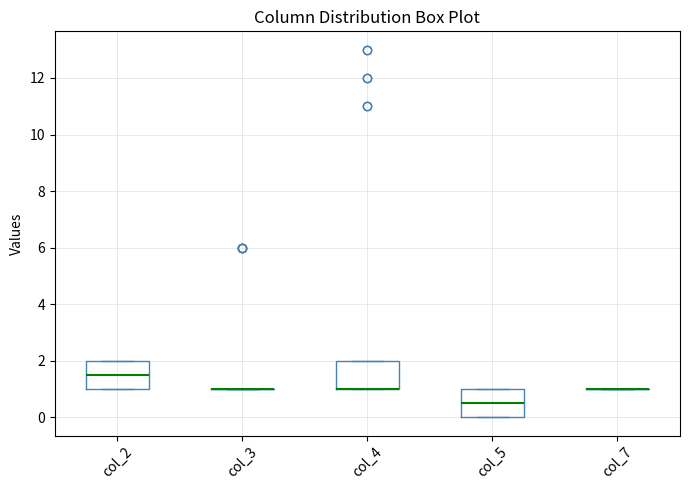

Reading left to right, read every box against the y-axis: the position of its median line, the range the box covers, and the ends of its whiskers. The values are not printed on the chart, so give them approximately, as read against the axis.

col_2: median 1.6, box 1.0 to 2.0, whiskers 1.0 to 2.0
col_3: box collapsed to a line at 1.0, whiskers 1.0 to 1.0
col_4: median 1.0 (drawn on the box's lower edge), box 1.0 to 2.0, whiskers 1.0 to 2.0
col_5: median 0.6, box 0.0 to 1.0, whiskers 0.0 to 1.0
col_7: box collapsed to a line at 1.0, whiskers 1.0 to 1.0